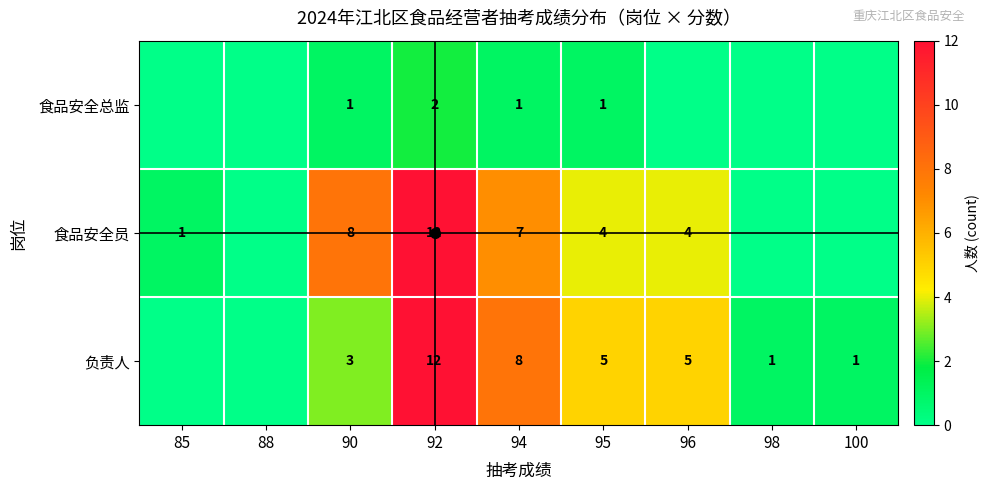

At how many categories does at least one series exceed 2?

5